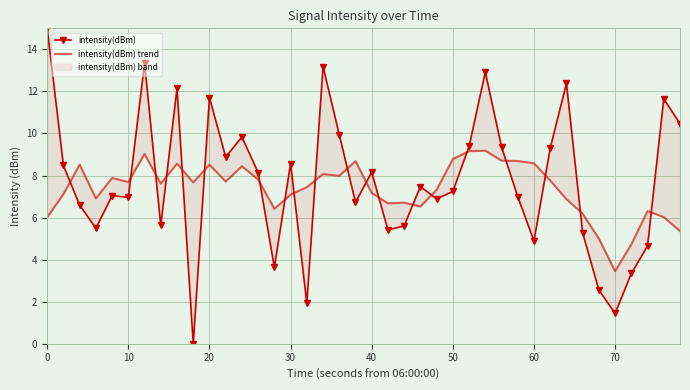

How many lines are shown in the chart?

2